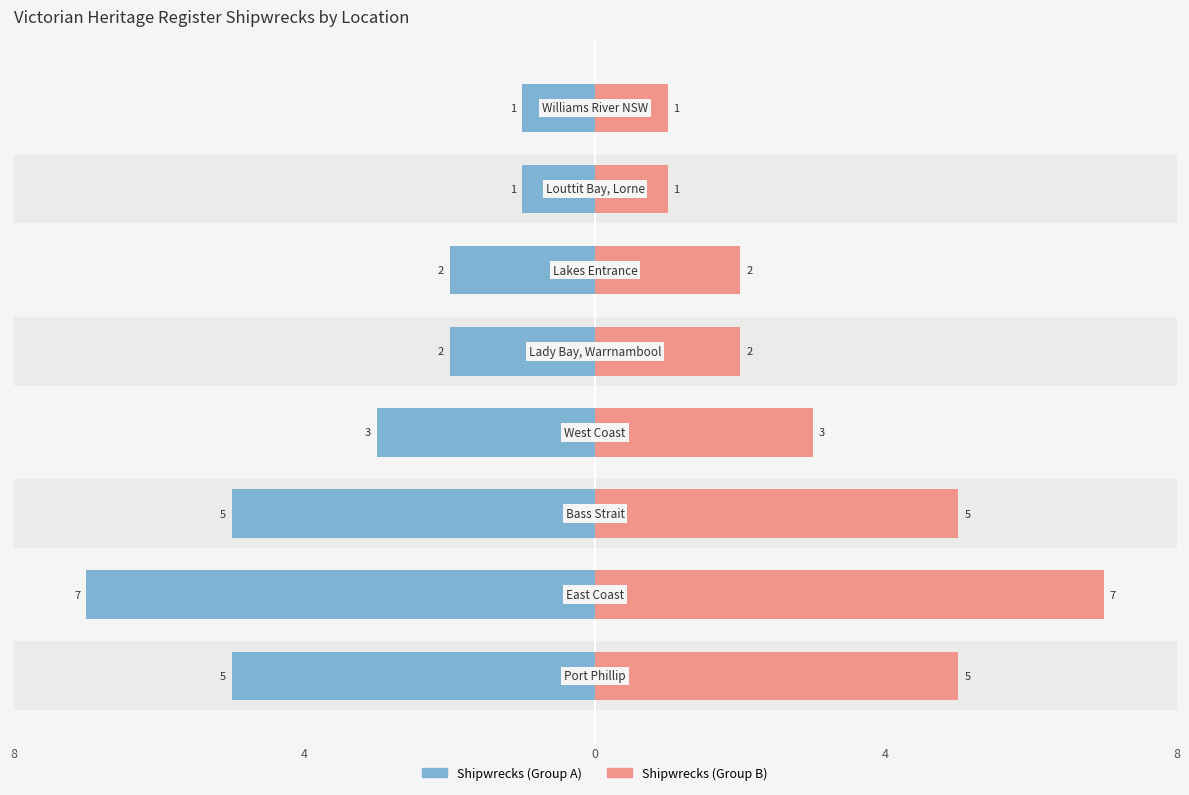

How many bars are there in each group?

2